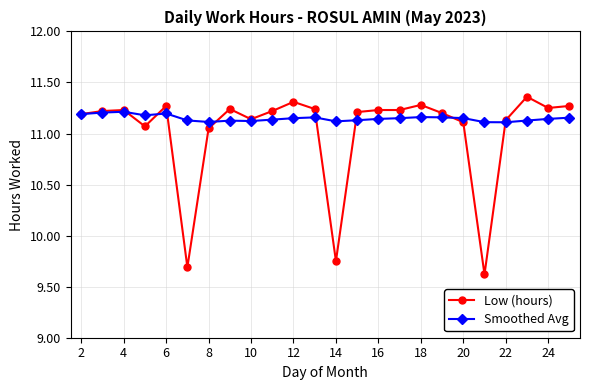

How many lines are shown in the chart?

2